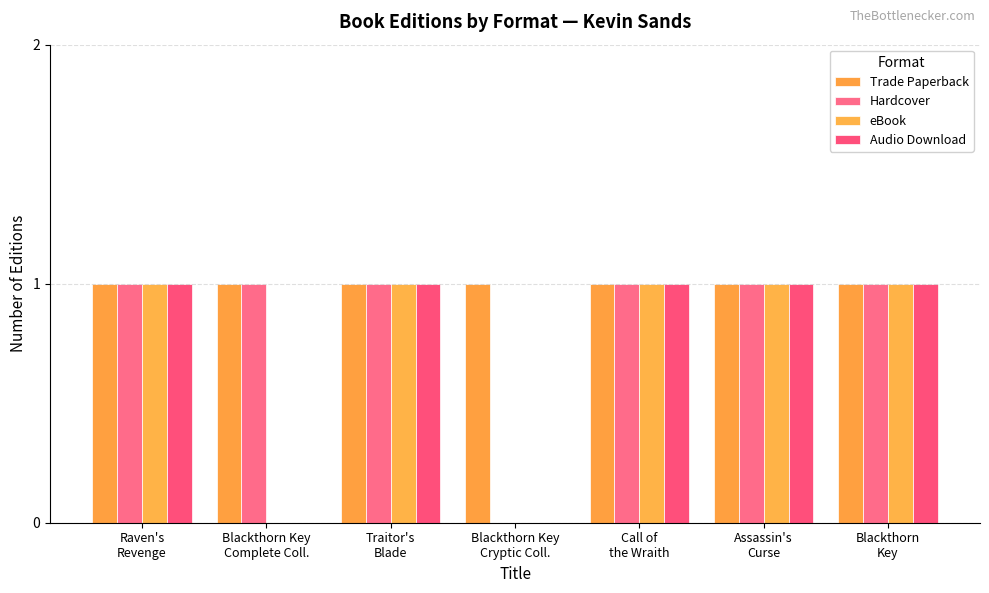

At how many categories does at least one series exceed 0?

7